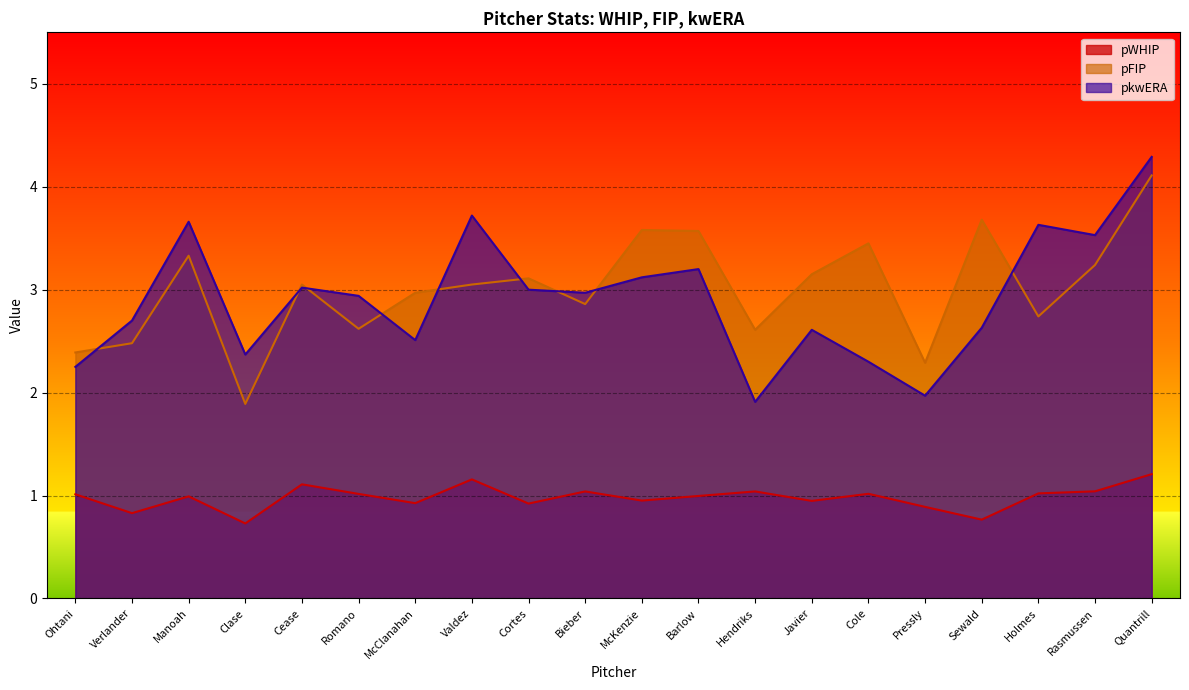

What is the label of the 11th point from the left?

McKenzie